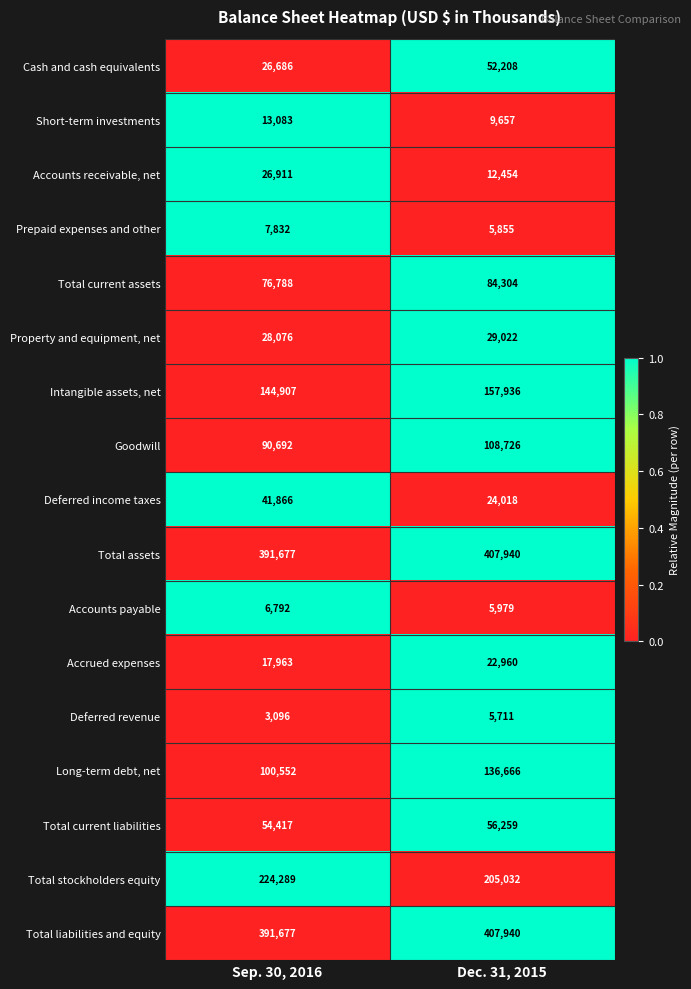

At which category is the sum across all series the highest?

Dec. 31, 2015